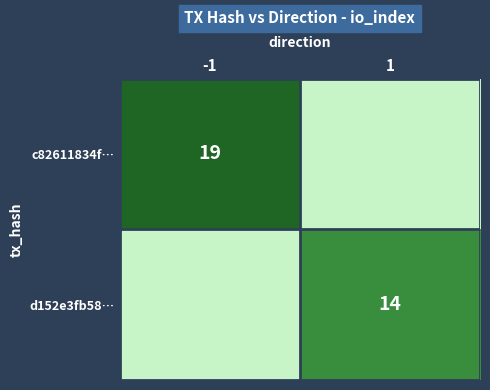

What is the total value across all series at 1?

14